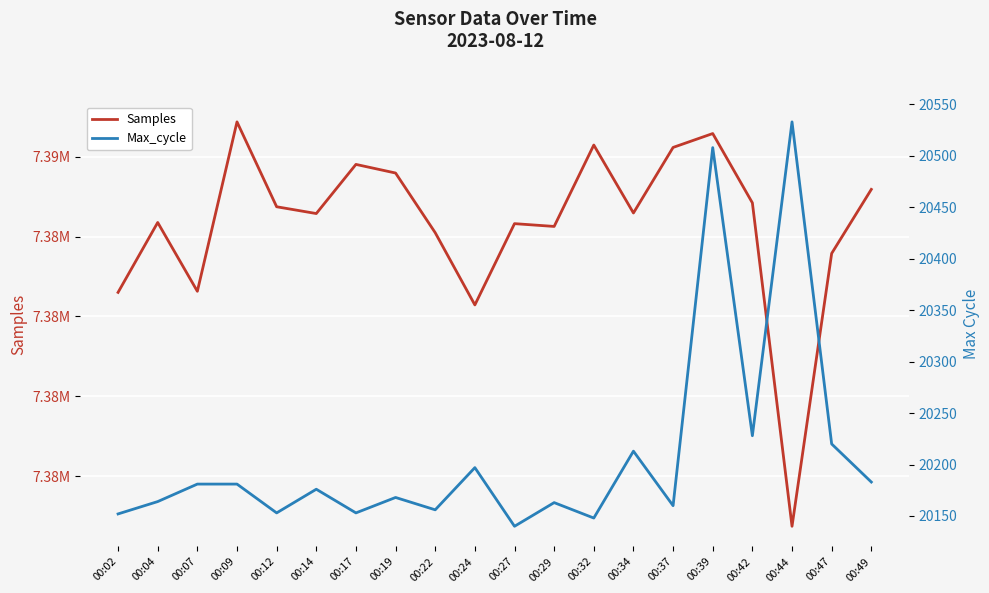

Reading right to left, list all the values displayed in this chart.

Samples: 00:49=7385184	00:47=7383580	00:44=7376745	00:42=7384847	00:39=7386583	00:37=7386235	00:34=7384593	00:32=7386295	00:29=7384256	00:27=7384326	00:24=7382290	00:22=7384099	00:19=7385594	00:17=7385810	00:14=7384579	00:12=7384749	00:09=7386875	00:07=7382631	00:04=7384355	00:02=7382604
Max_cycle: 00:49=20183	00:47=20220	00:44=20533	00:42=20228	00:39=20508	00:37=20160	00:34=20213	00:32=20148	00:29=20163	00:27=20140	00:24=20197	00:22=20156	00:19=20168	00:17=20153	00:14=20176	00:12=20153	00:09=20181	00:07=20181	00:04=20164	00:02=20152